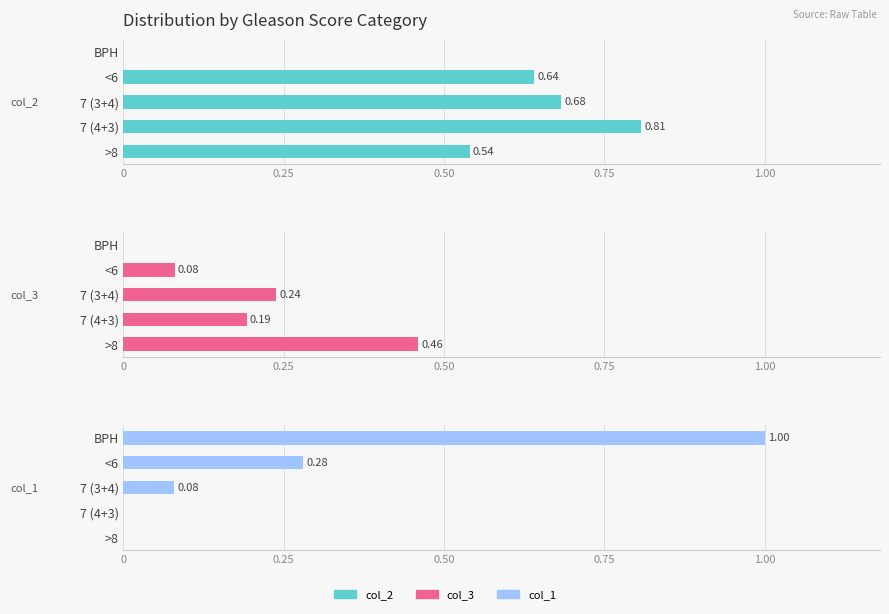

True or false: col_1 has a value of 1.4 at BPH.

False